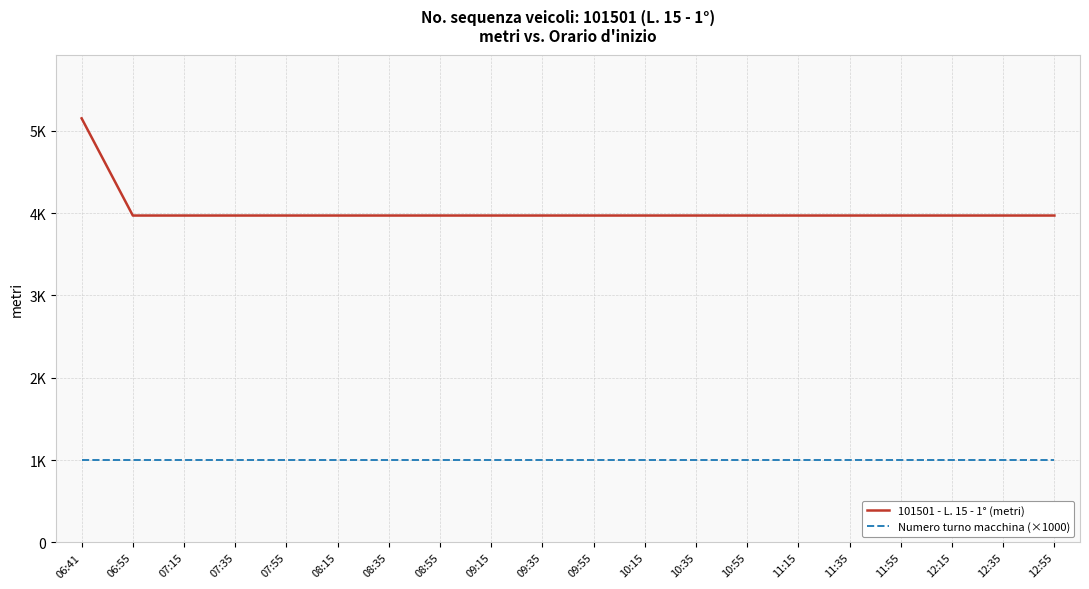

Which series has the largest total across all categories?

101501 - L. 15 - 1° (metri)